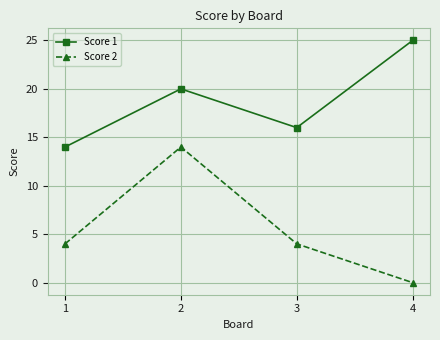

Is the value of Score 1 at 2 greater than the value of Score 2 at 1?

Yes